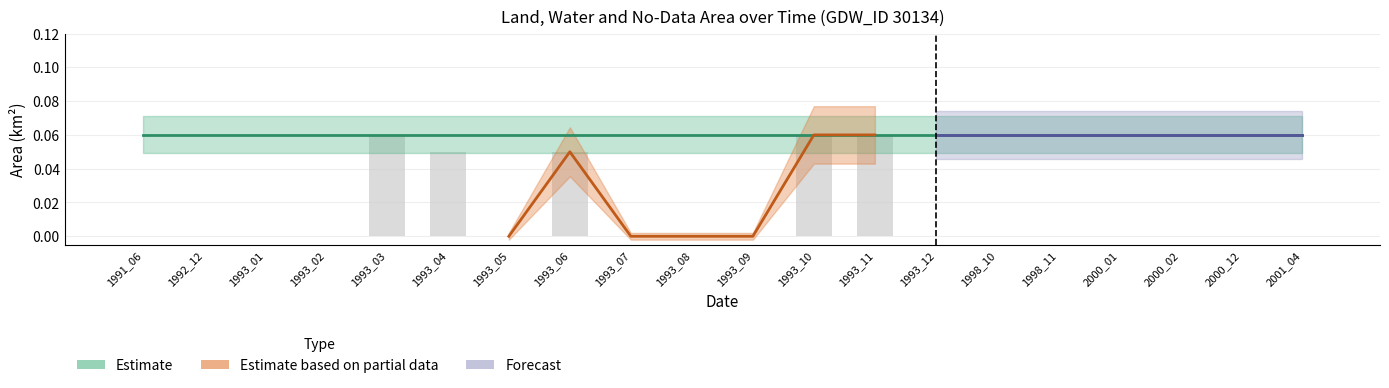

True or false: origlandArea has a value of 0.0 at 1993_08.

False